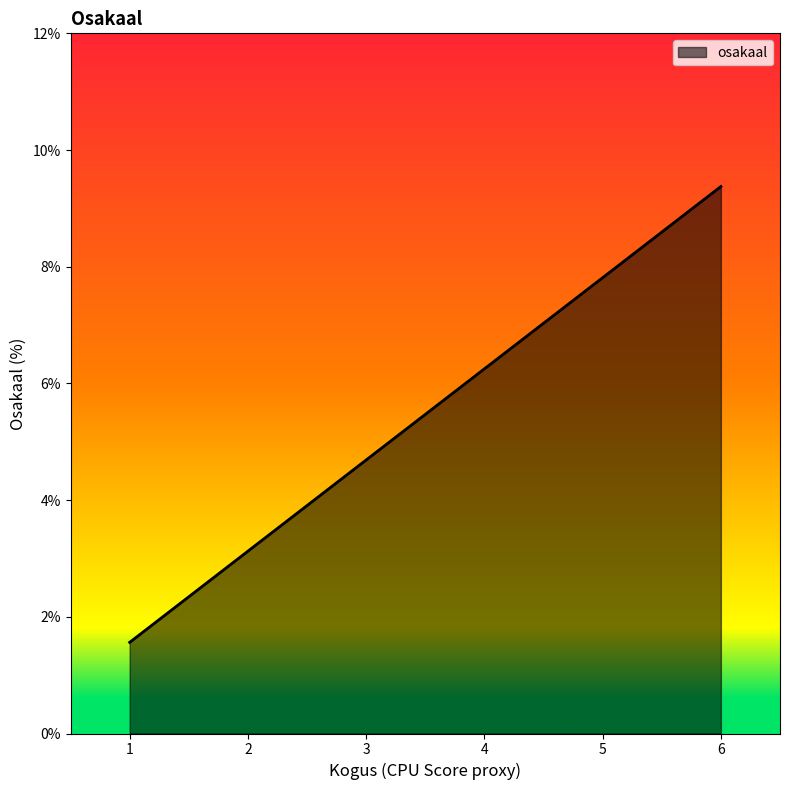

How many lines are shown in the chart?

1